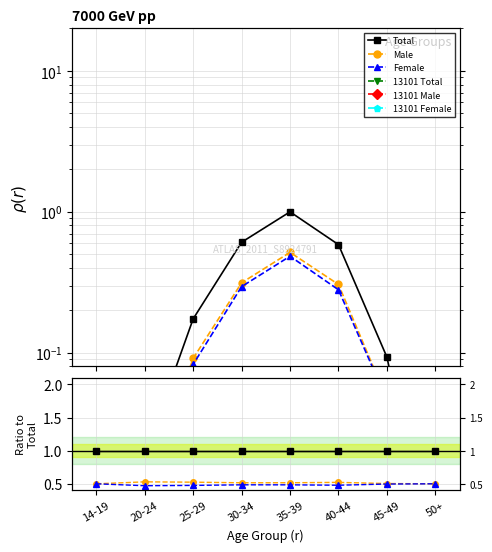

At 14-19, list the series in order from largest to smallest.

Total, Male, Female, 13101 Total, 13101 Male, 13101 Female